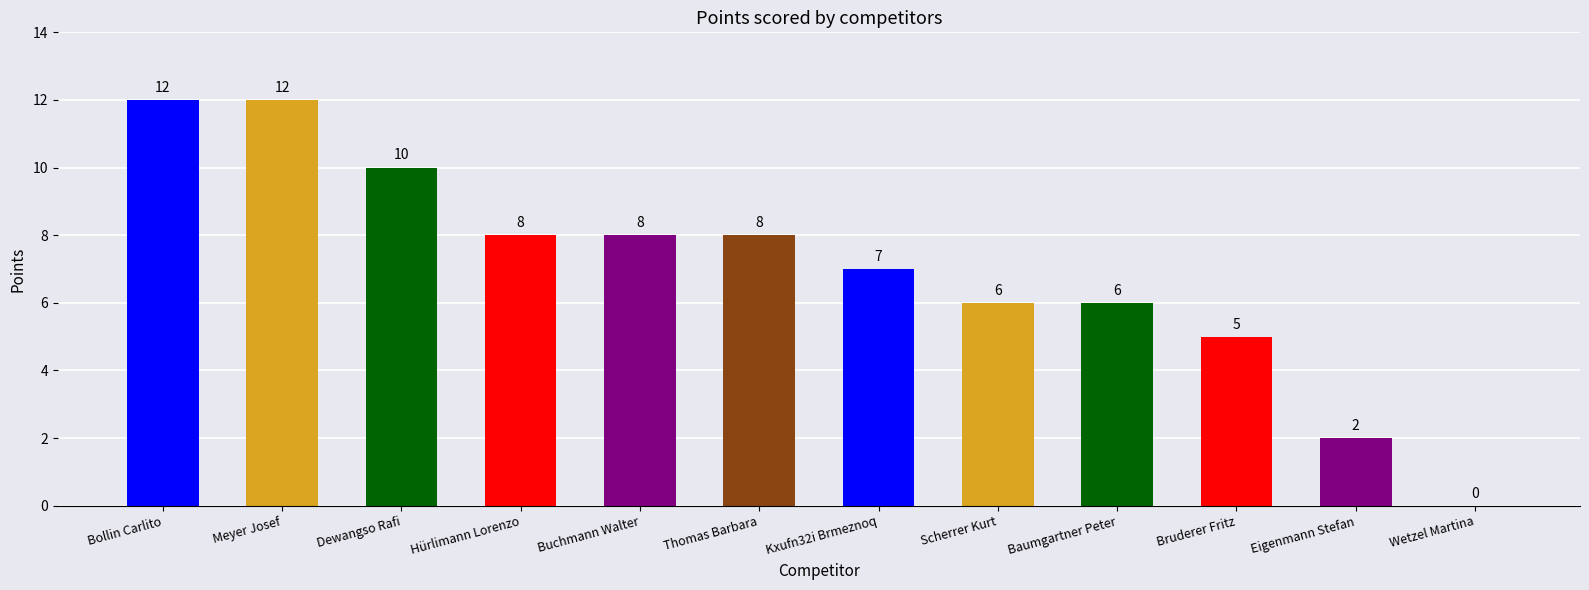

Reading right to left, extract all data points from this chart.

Wetzel Martina=0	Eigenmann Stefan=2	Bruderer Fritz=5	Baumgartner Peter=6	Scherrer Kurt=6	Kxufn32i Brmeznoq=7	Thomas Barbara=8	Buchmann Walter=8	Hürlimann Lorenzo=8	Dewangso Rafi=10	Meyer Josef=12	Bollin Carlito=12